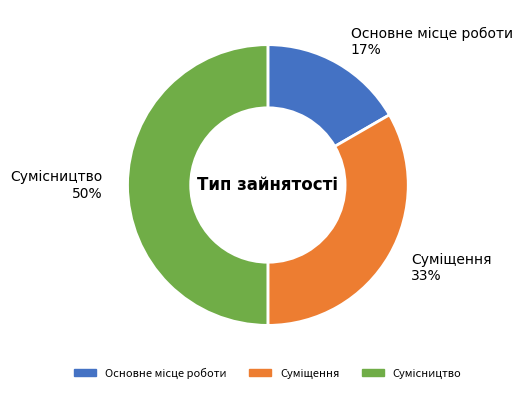

To the nearest percent, what is the difference between the largest and smallest slice percentages?

33%